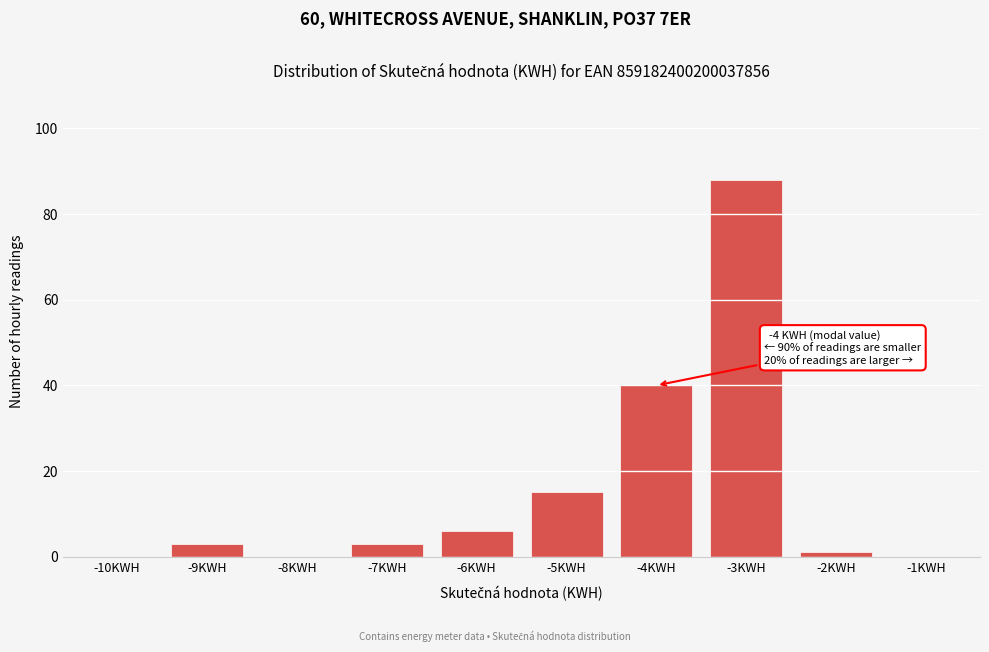

Reading left to right, what are all the values shown in this chart?

-10KWH=0	-9KWH=3	-8KWH=0	-7KWH=3	-6KWH=6	-5KWH=15	-4KWH=40	-3KWH=88	-2KWH=1	-1KWH=0